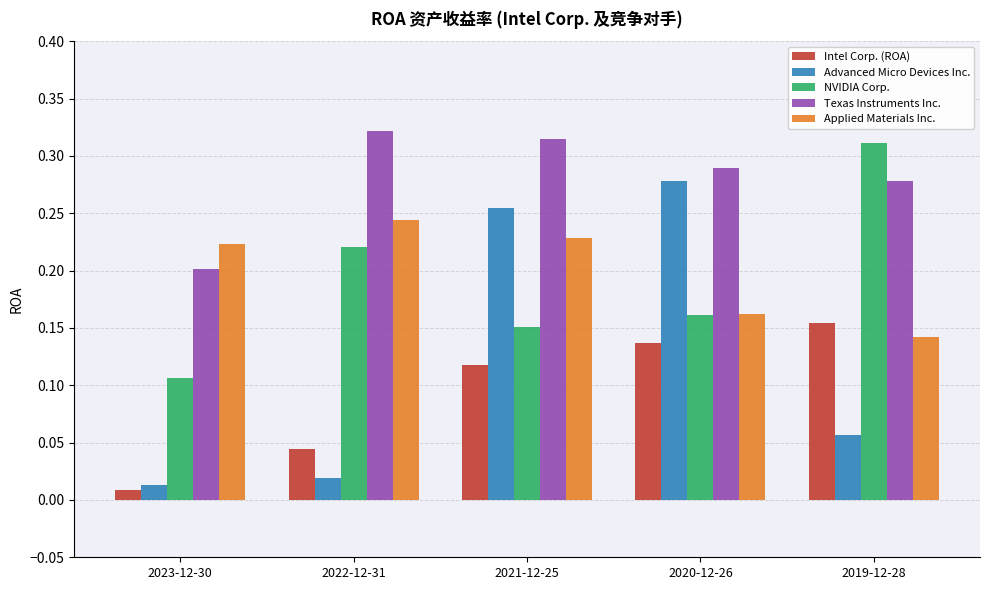

Count the Applied Materials Inc. values in the range 0 to 1.

5